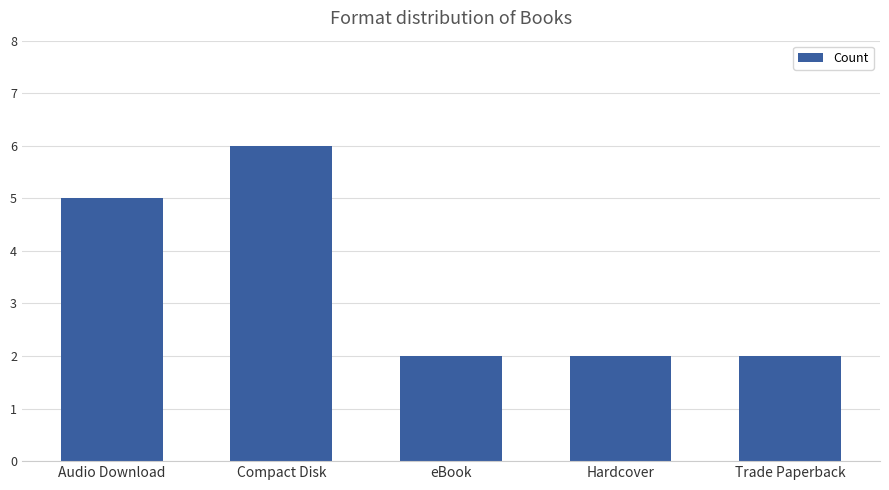

The chart shows a value of 5 at Audio Download. True or false?

True